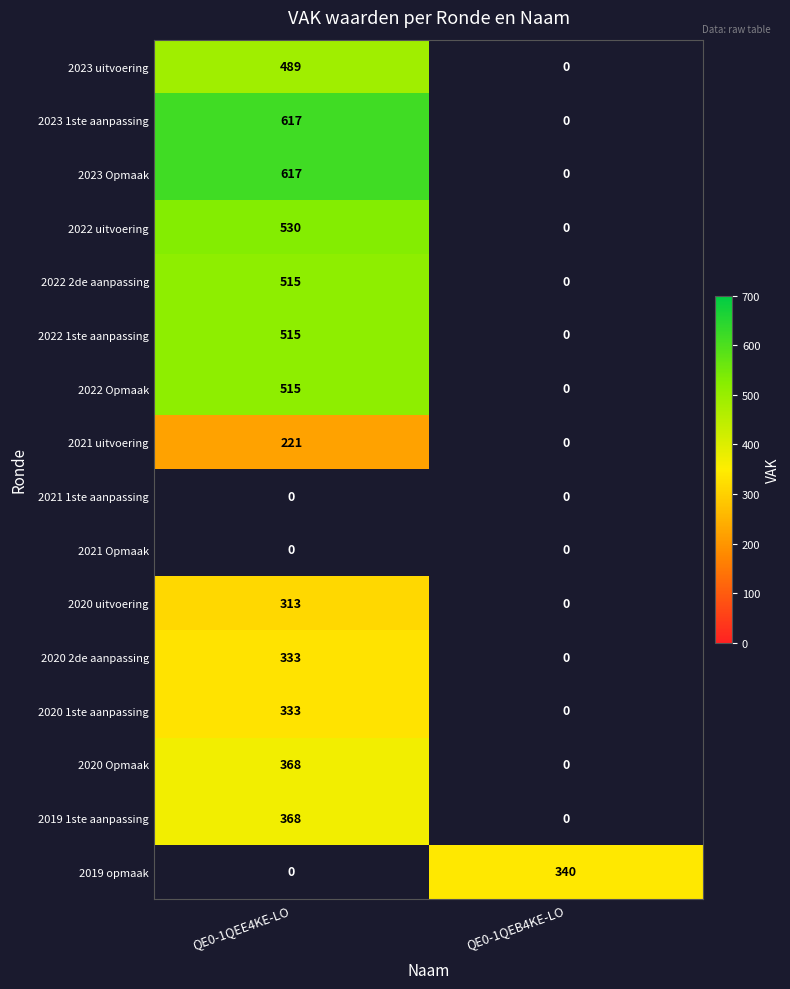

Is it true that 2019 opmaak equals 177 at QE0-1QEE4KE-LO?

False